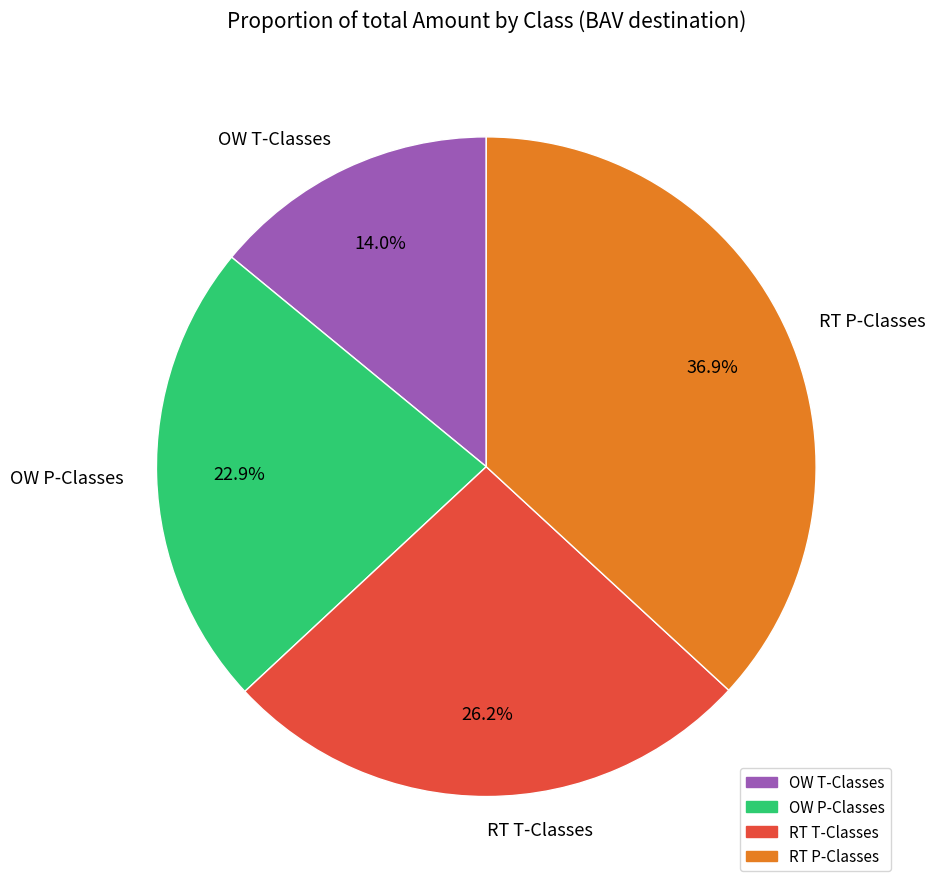

What percentage do RT T-Classes and RT P-Classes together represent?

63.1%